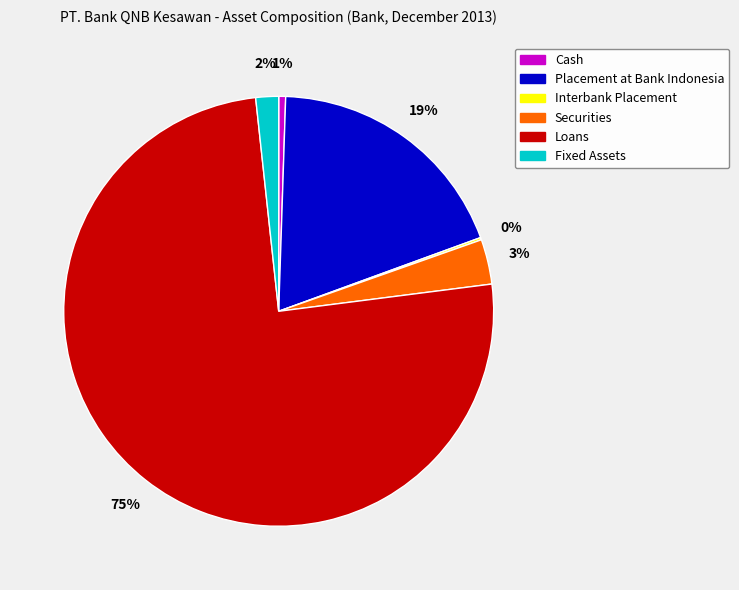

Combined, do Fixed Assets and Loans account for over 50%?

Yes